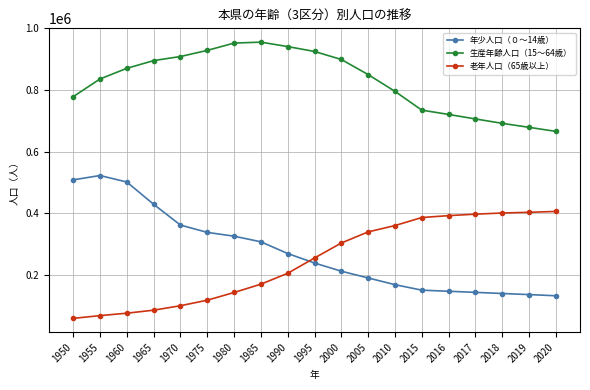

What is the value of the 老年人口（65歳以上） point at the 1st from the left?

59466